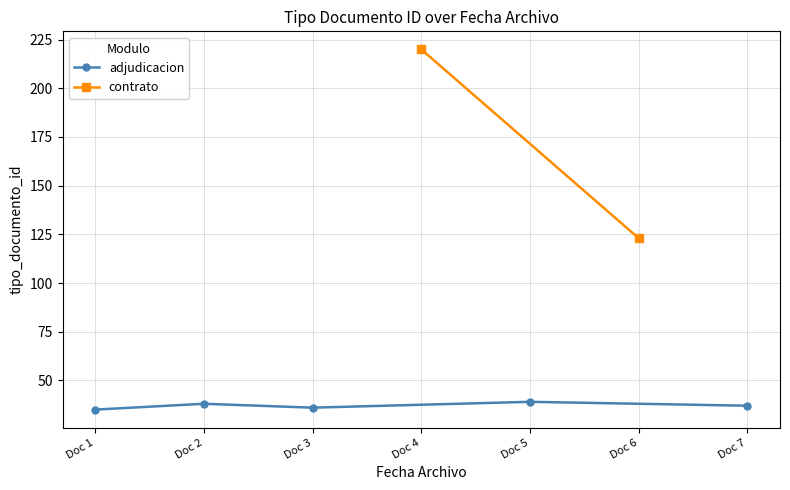

What is the maximum value for adjudicacion?

39